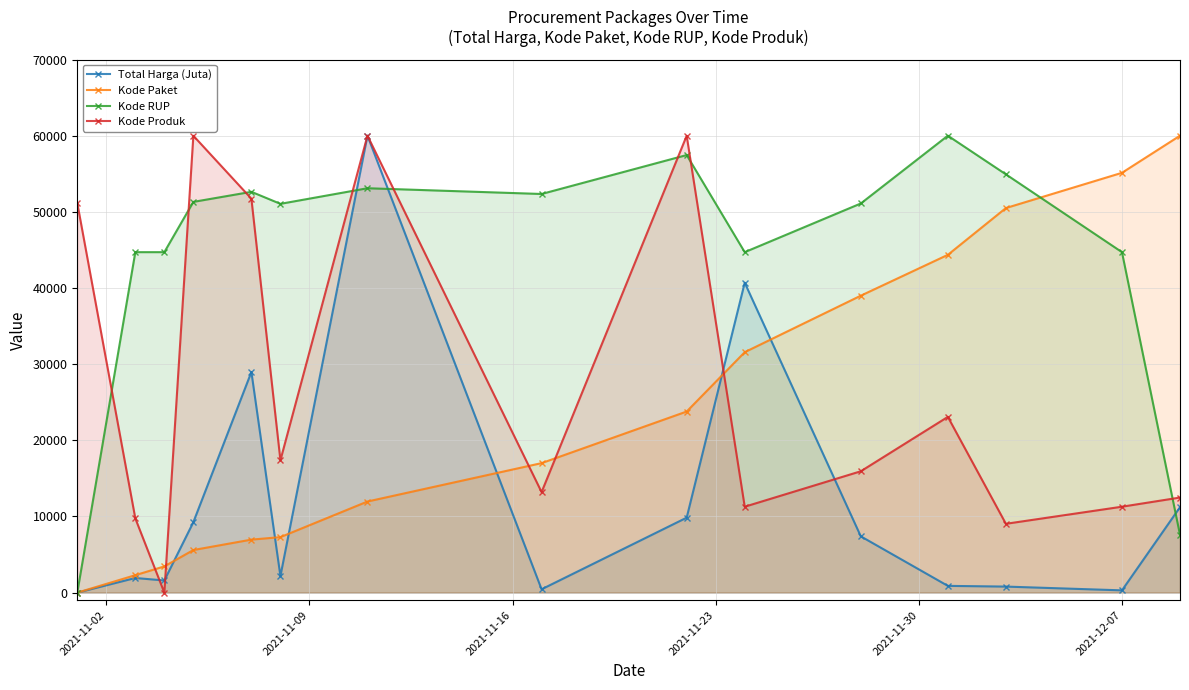

How many values in the Kode RUP series exceed 51098?

8